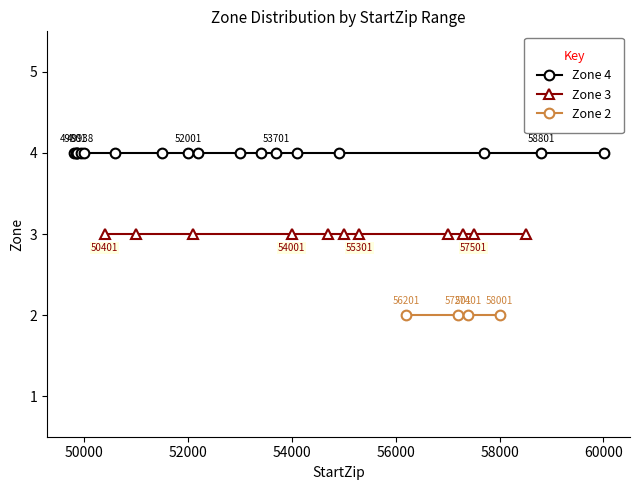

At which category is the sum across all series the highest?

49801